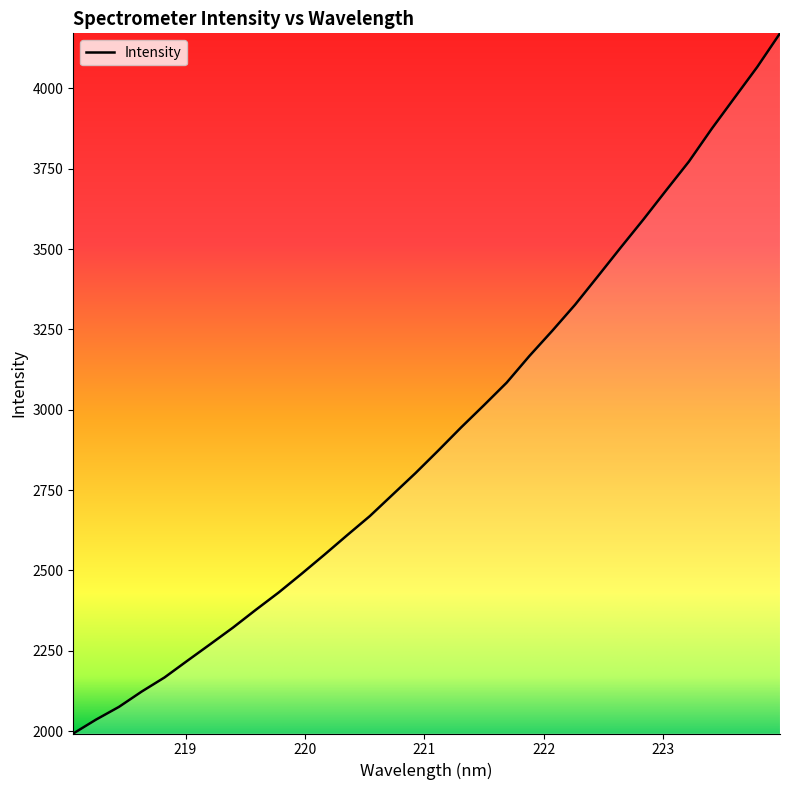

What is the difference between the maximum and minimum values?

2178.7